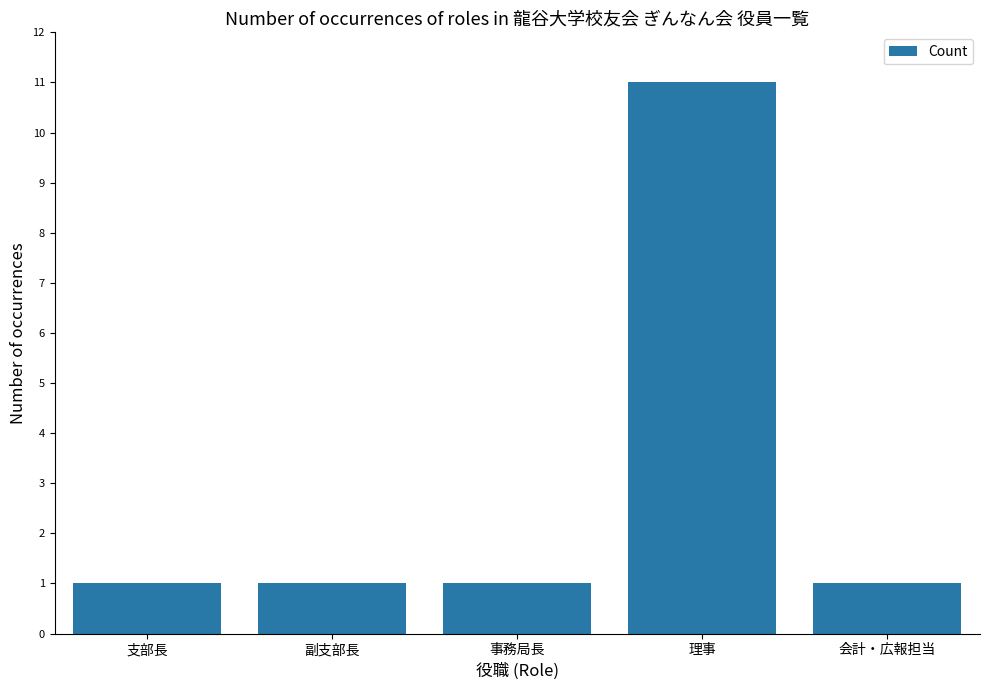

Does the chart contain any negative values?

No